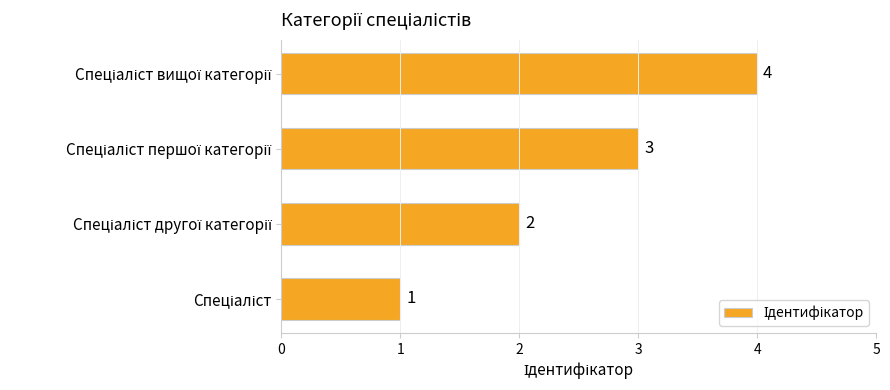

How many bars are there in total?

4